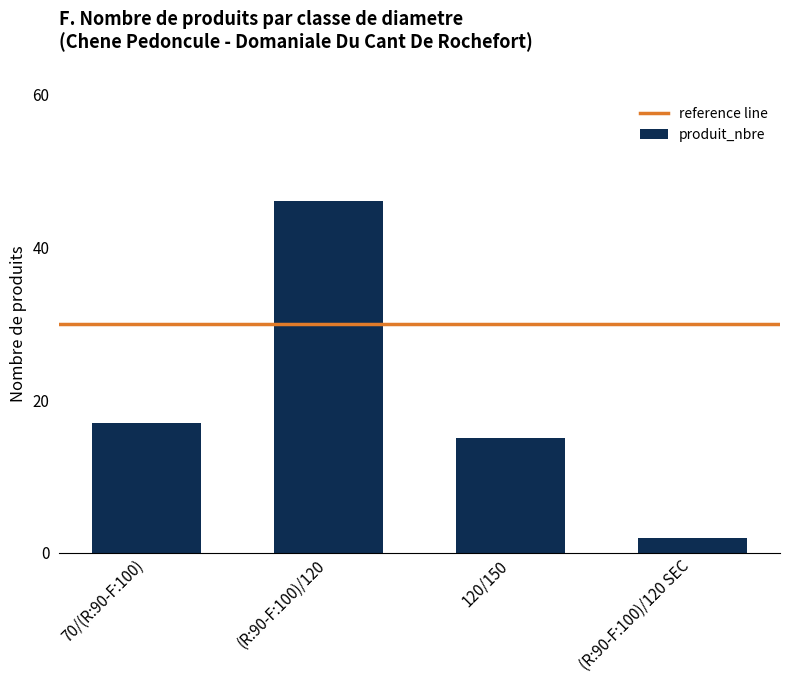

What is the average value?

20